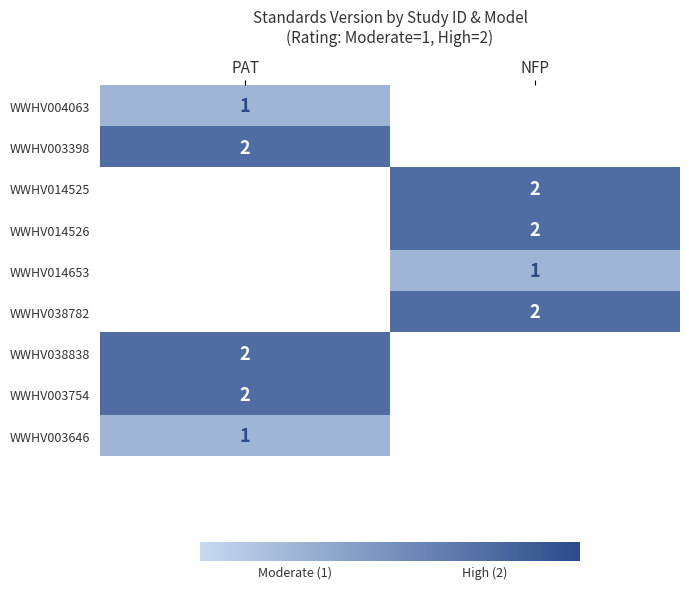

Is it true that WWHV014525 equals 2 at NFP?

True